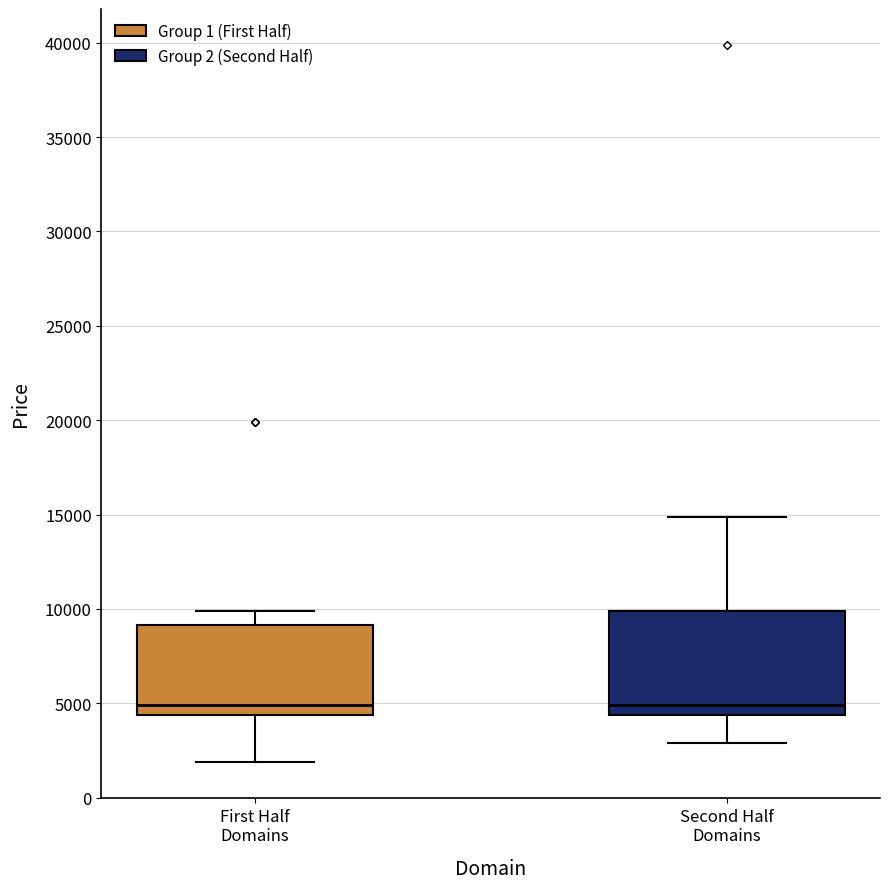

Reading left to right, read every box against the y-axis: the position of its median line, the range the box covers, and the ends of its whiskers. The values are not printed on the chart, so give them approximately, as read against the axis.

First Half Domains: median 5000, box 4500 to 9000, whiskers 2000 to 10000
Second Half Domains: median 5000, box 4500 to 10000, whiskers 3000 to 15000